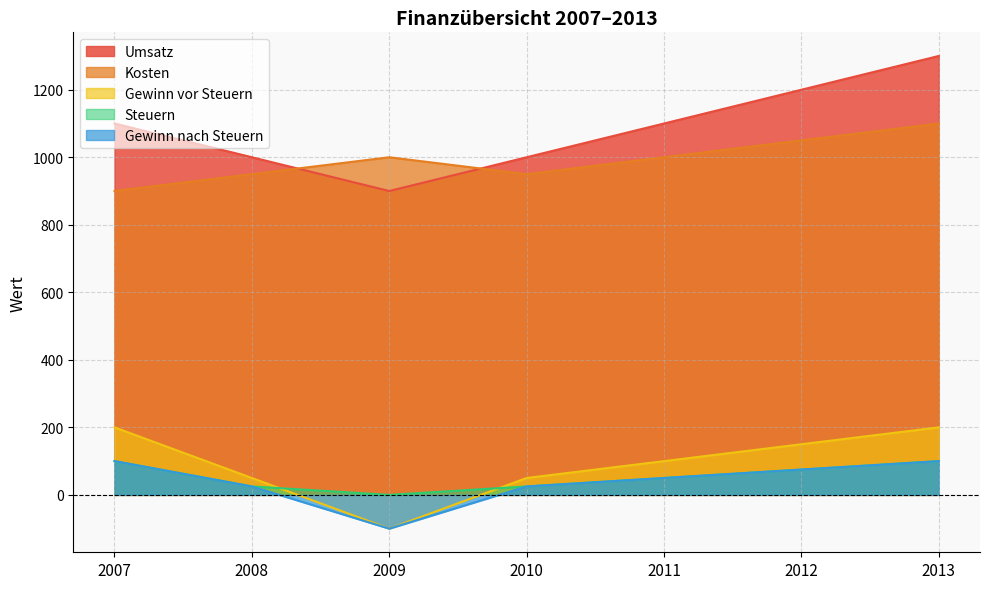

What is the sum of all Gewinn nach Steuern values?

275